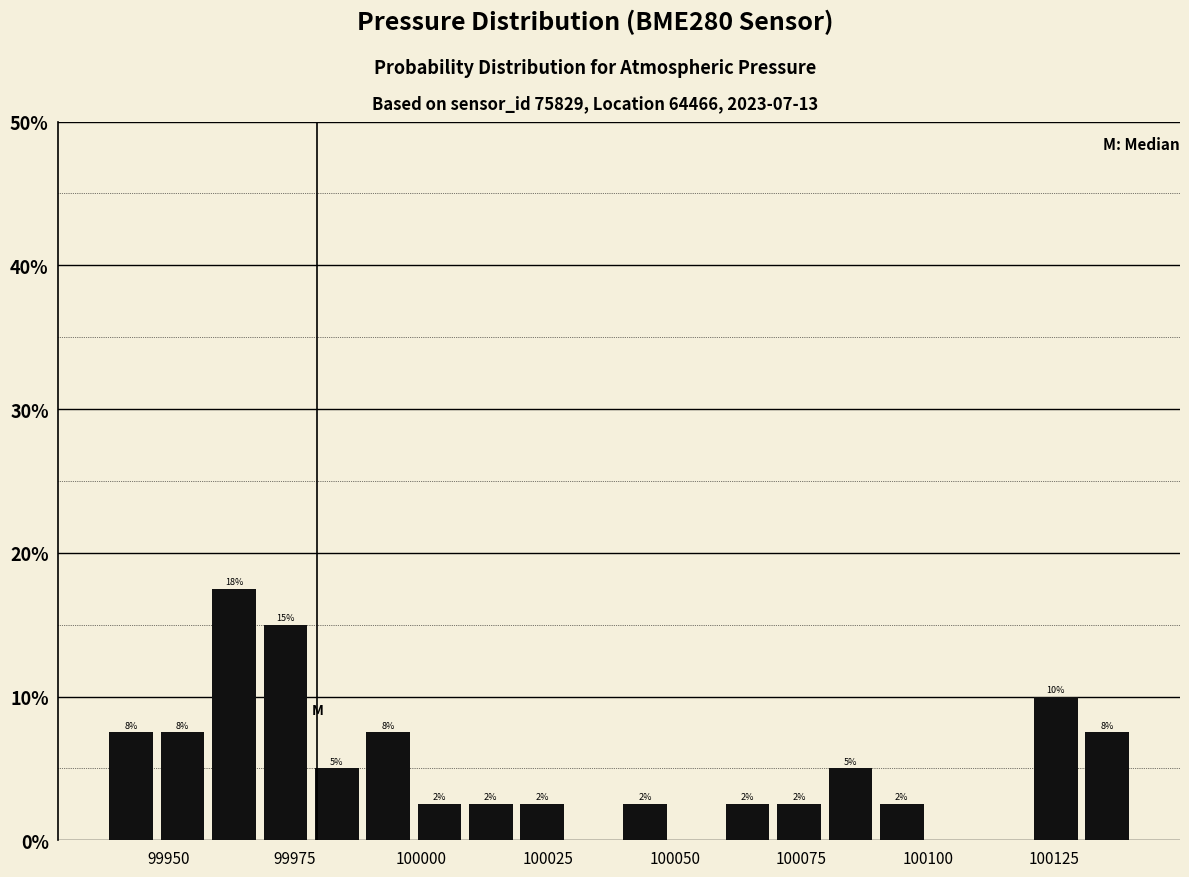

Read against the x-axis, roughly where is the centre of the tallest bar?

99965